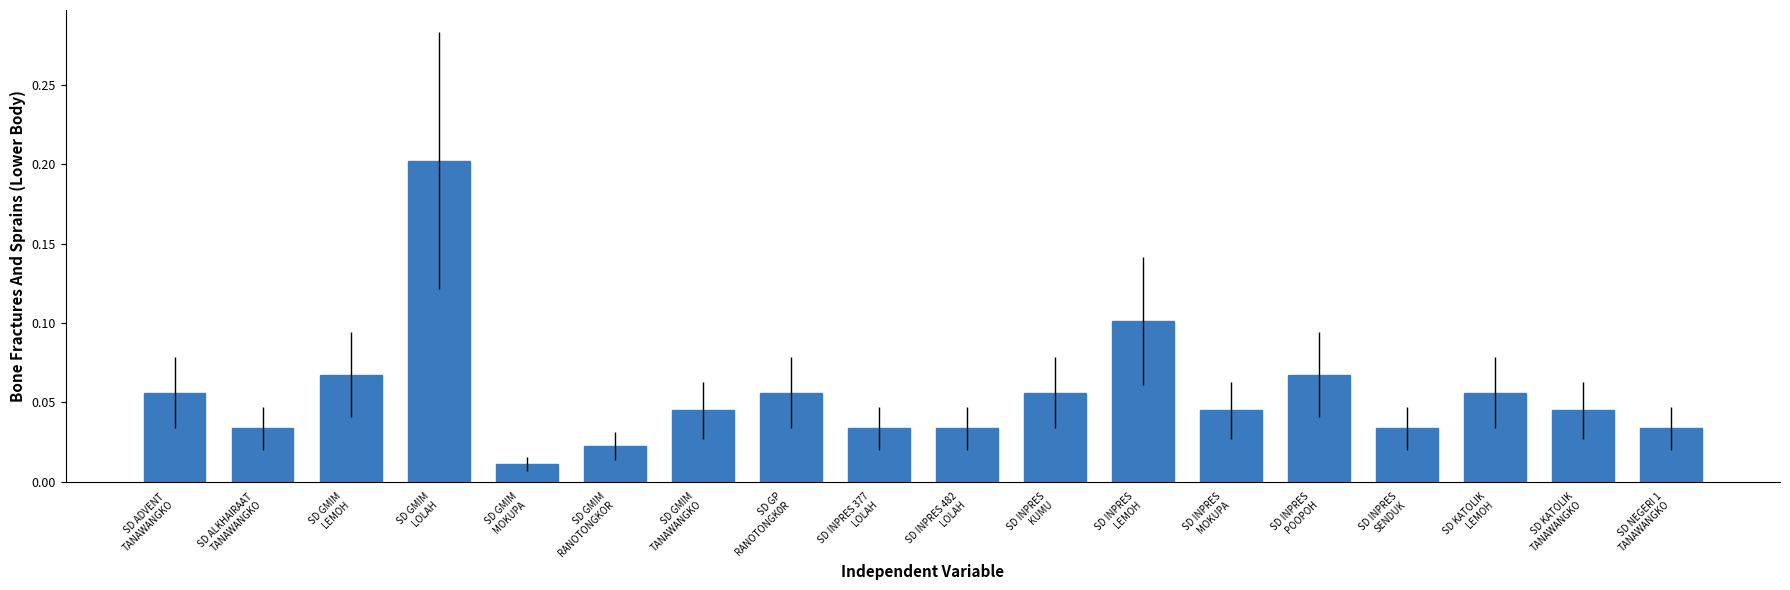

How many bars are there in total?

18